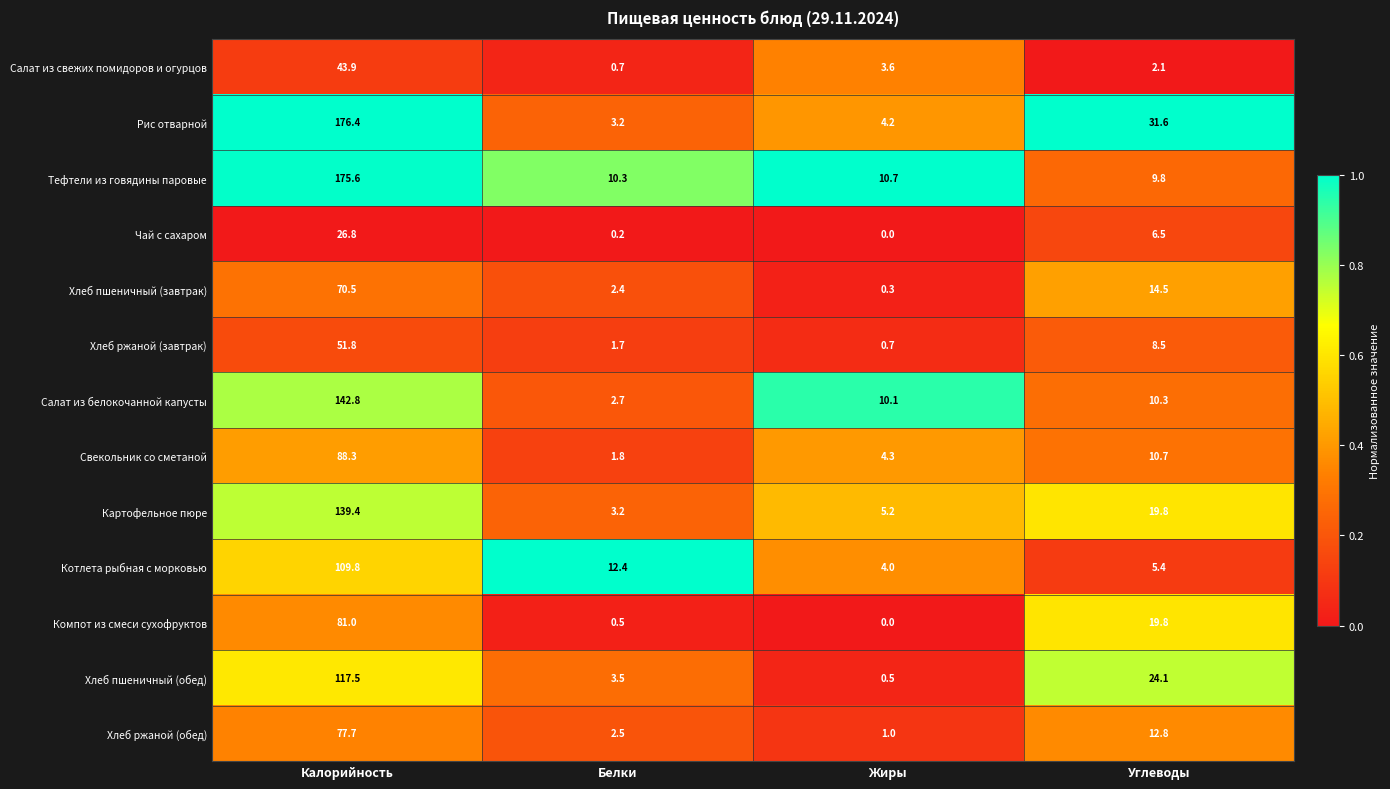

Which series has the largest range (max minus min)?

Рис отварной